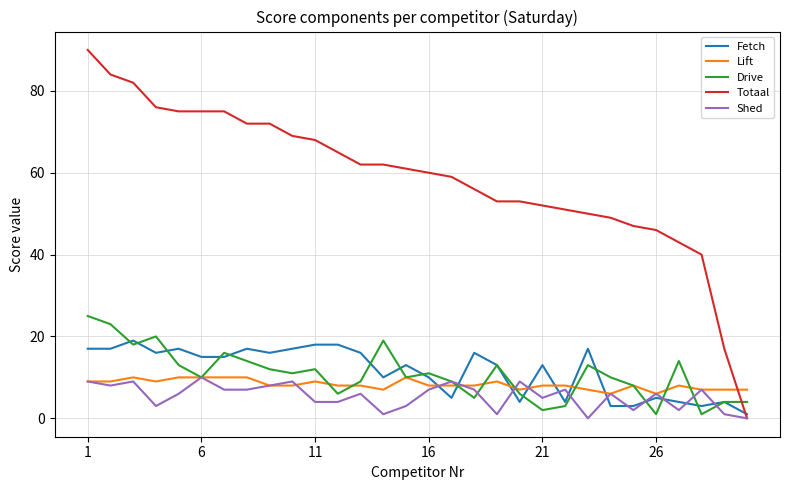

How many times do Drive and Totaal cross each other?

1